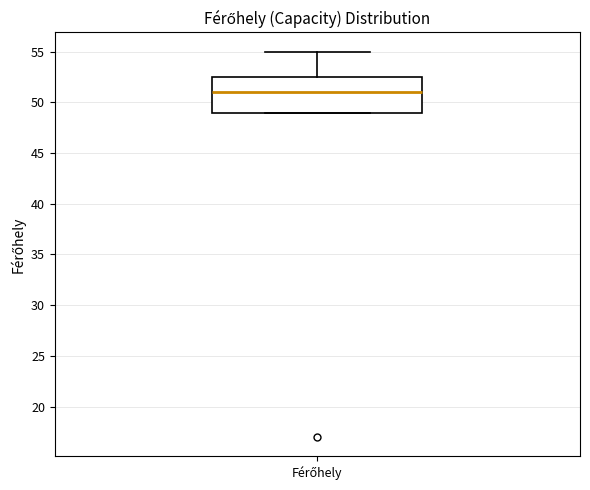

Where is the lower edge of the box for Férőhely on the y-axis? The values are not printed on the chart, so give them approximately, as read against the axis.

49.0